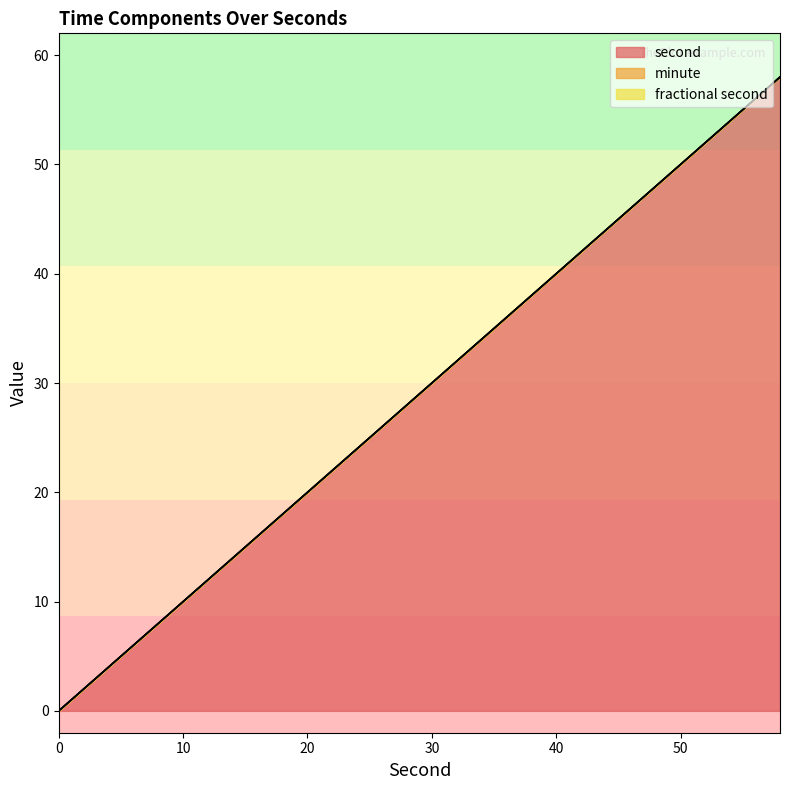

True or false: fractional second and second cross at least once.

False